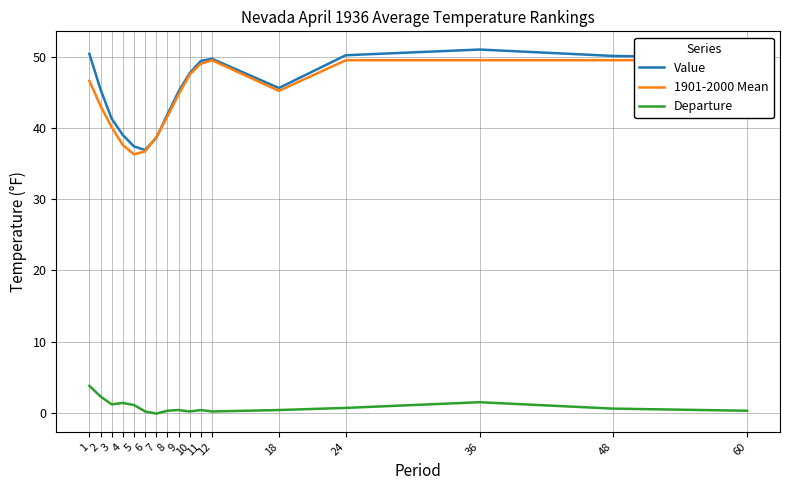

True or false: 1901-2000 Mean and Departure cross at least once.

False